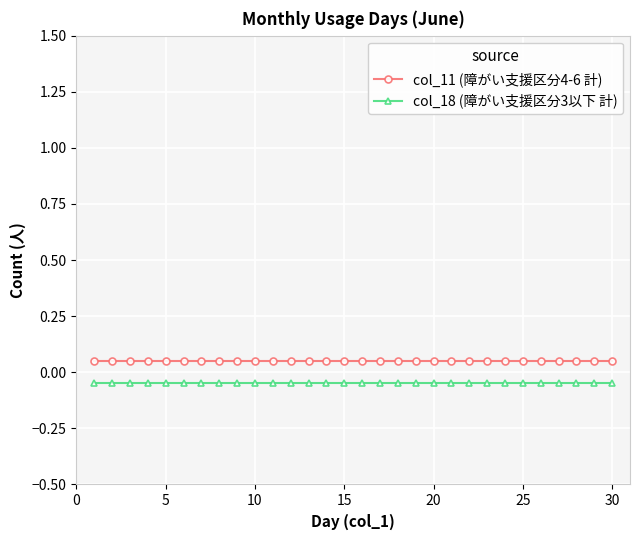

Which series has the largest total across all categories?

col_11 (障がい支援区分4-6 計)